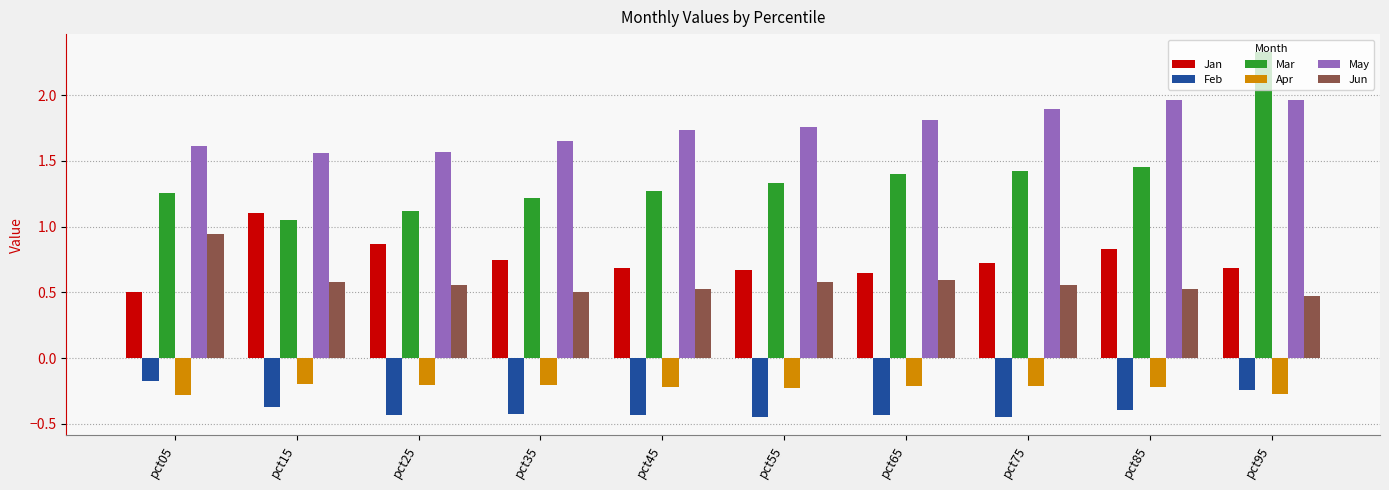

What is the sum of all May values?

17.5